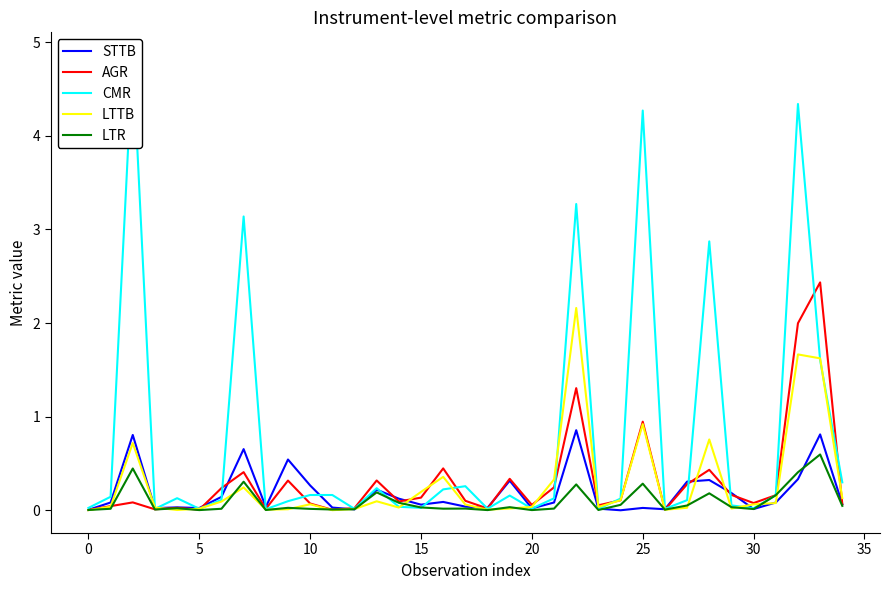

True or false: LTR and STTB cross at least once.

True